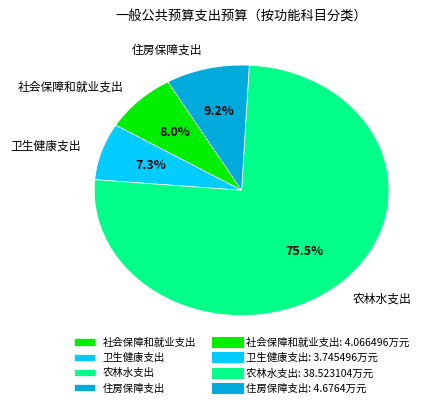

How many segments does this pie chart have?

4